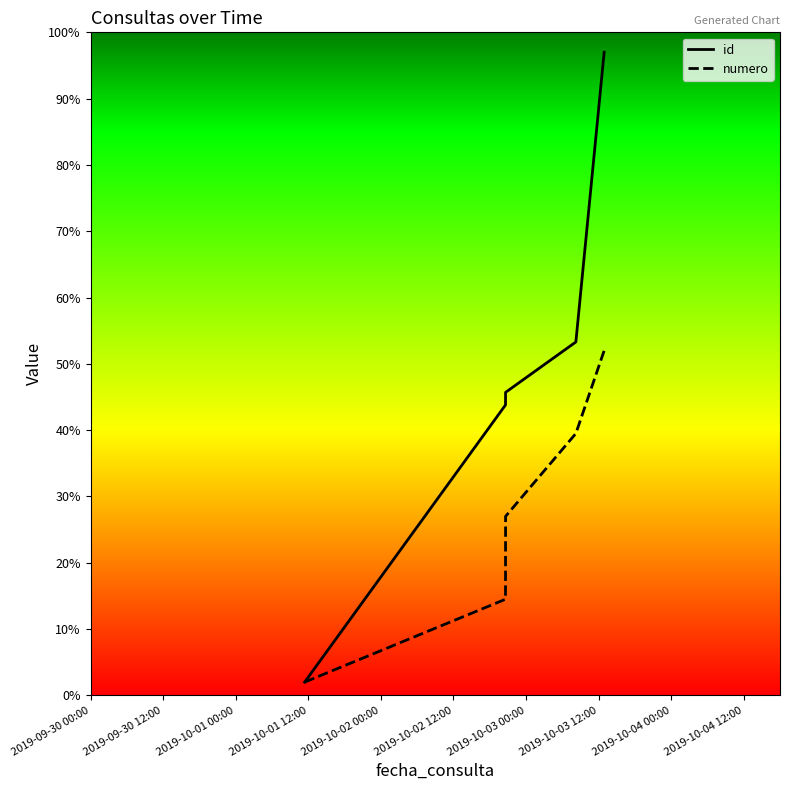

List the series in order of their peak value, highest first.

id, numero